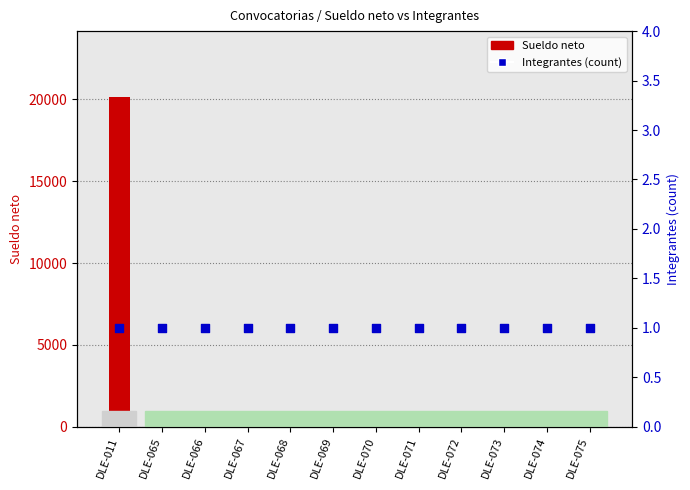

What is the total value across all series at DLE-065?

468